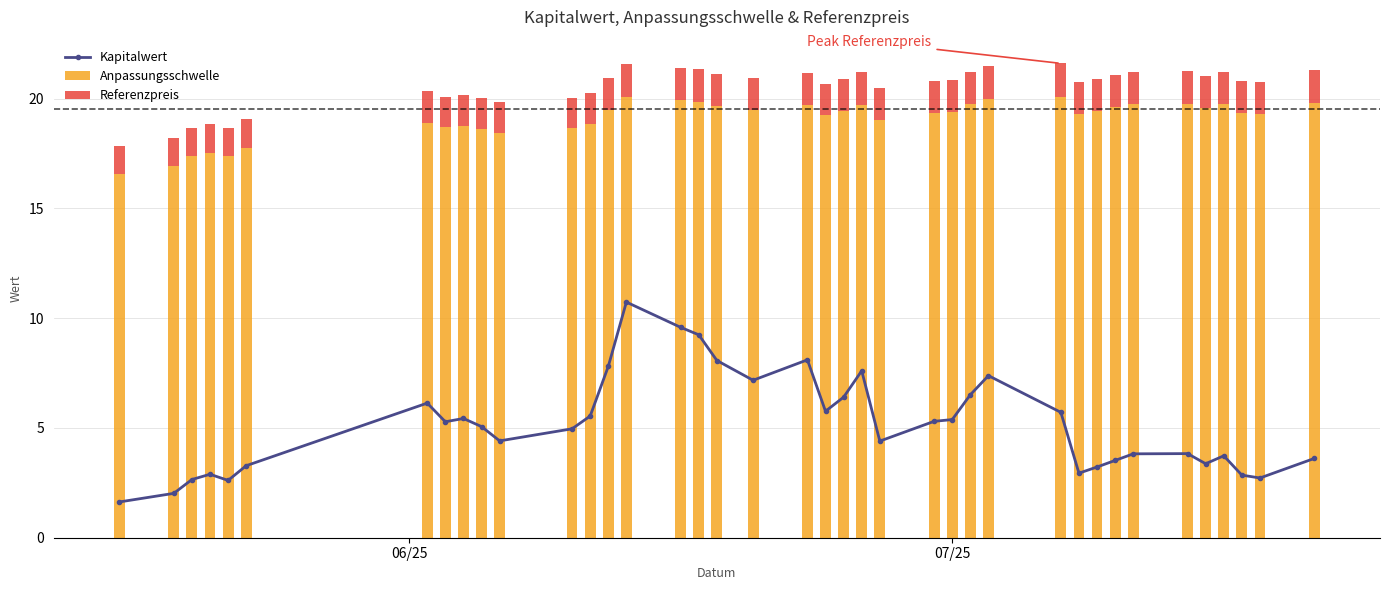

What is the average value of the Anpassungsschwelle series?

19.1